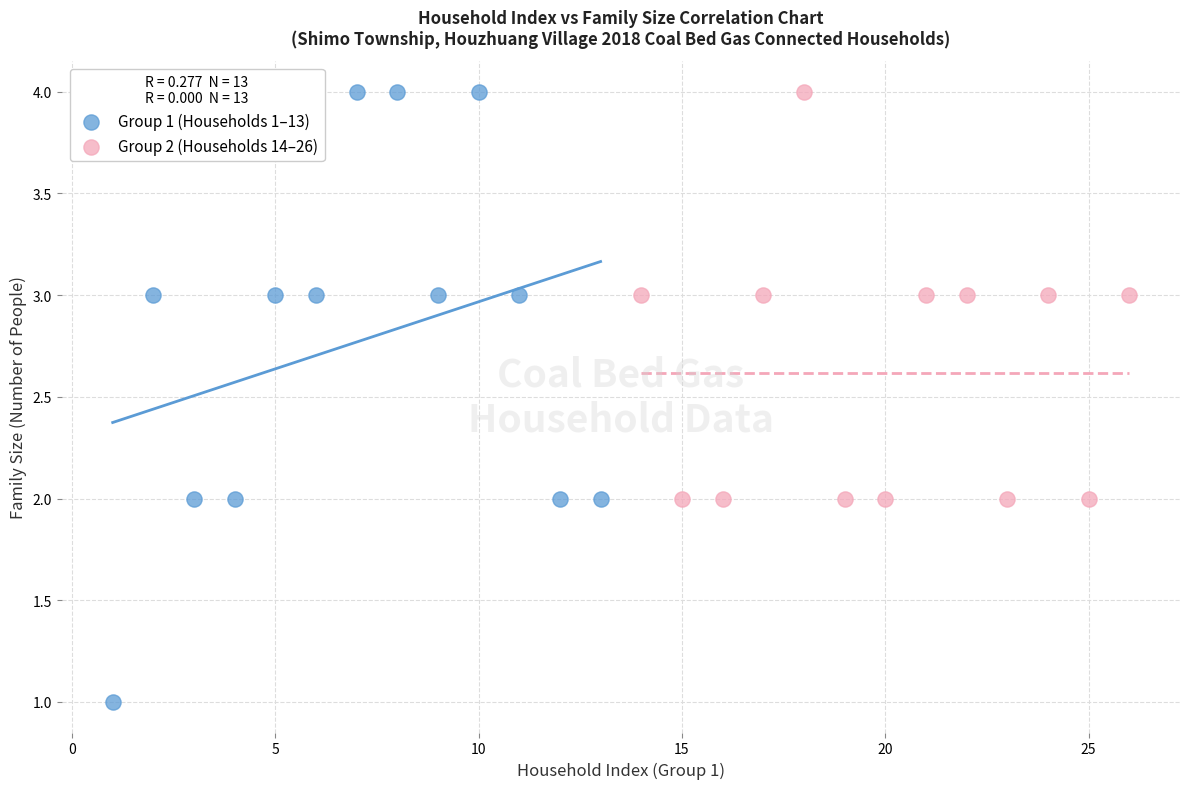

Which series has the largest Y range (max minus min)?

Group 1 (Households 1–13)